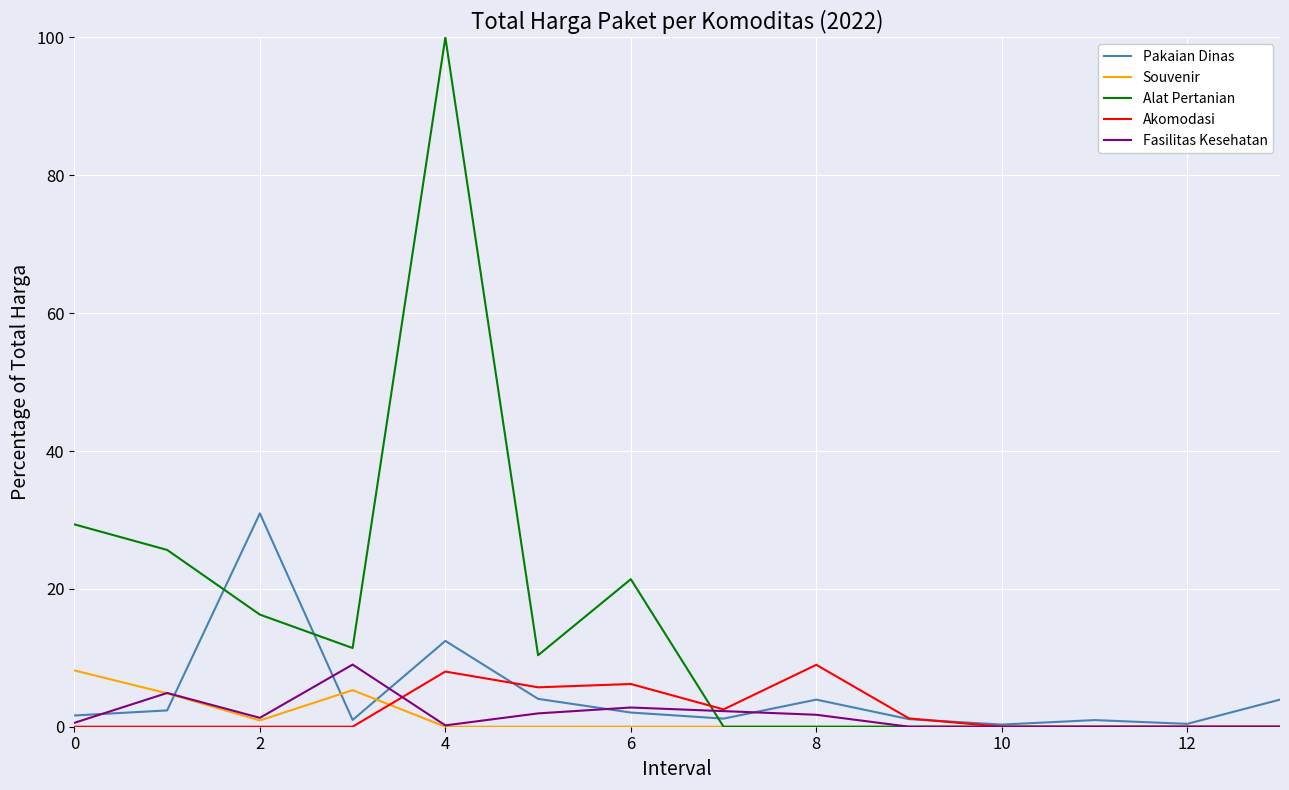

Which series has the widest spread of values?

Alat Pertanian